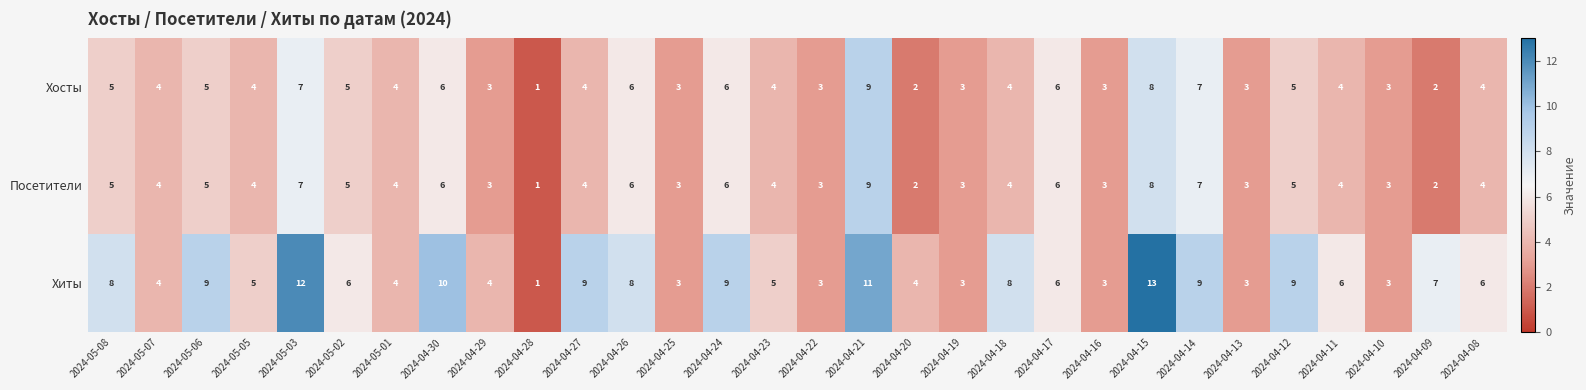

What is the maximum value for Хиты?

13